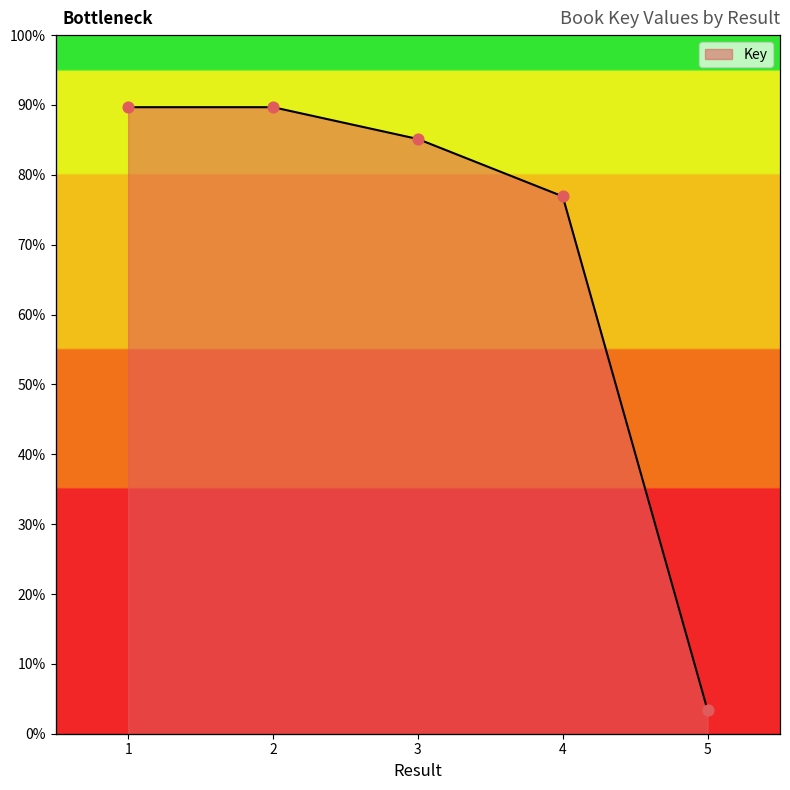

What is the ratio of the value at 1 to the value at 3?

1.0